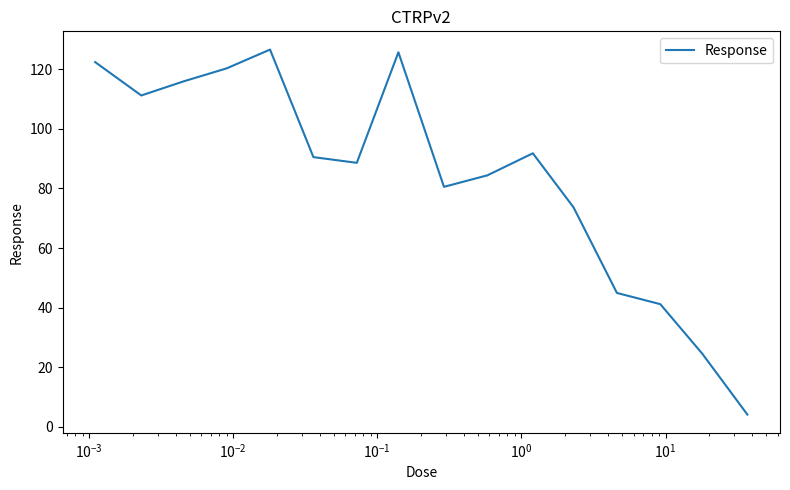

What is the greatest value displayed?

126.6